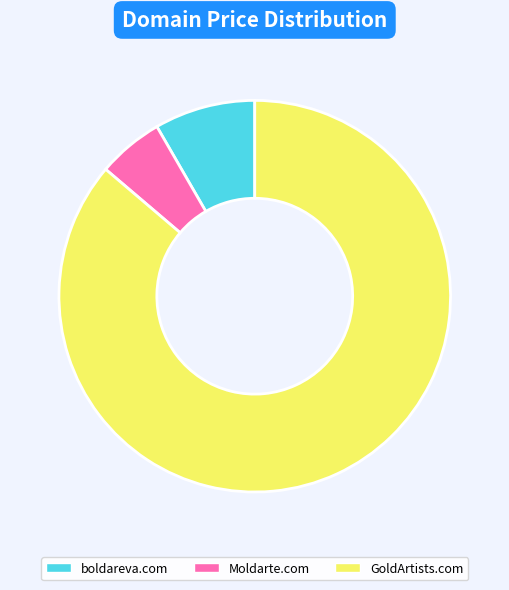

How many segments does this pie chart have?

3